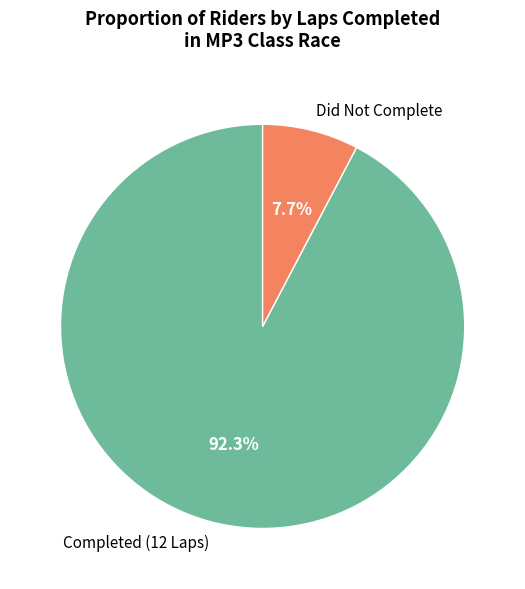

What is the total percentage of Did Not Complete and Completed (12 Laps)?

100.0%